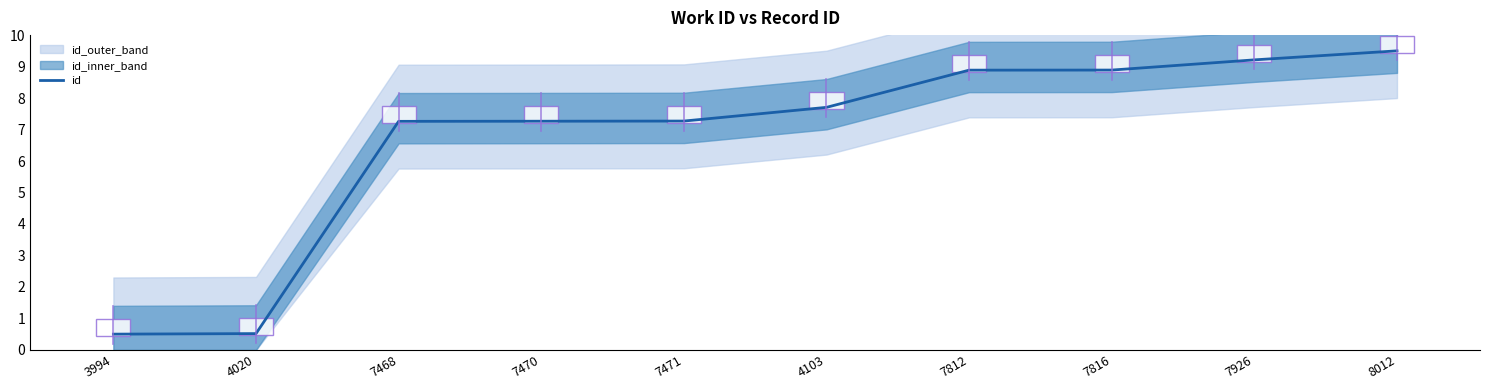

Reading left to right, extract all data points from this chart.

0.5	0.5	7.3	7.3	7.3	7.7	8.9	8.9	9.2	9.5